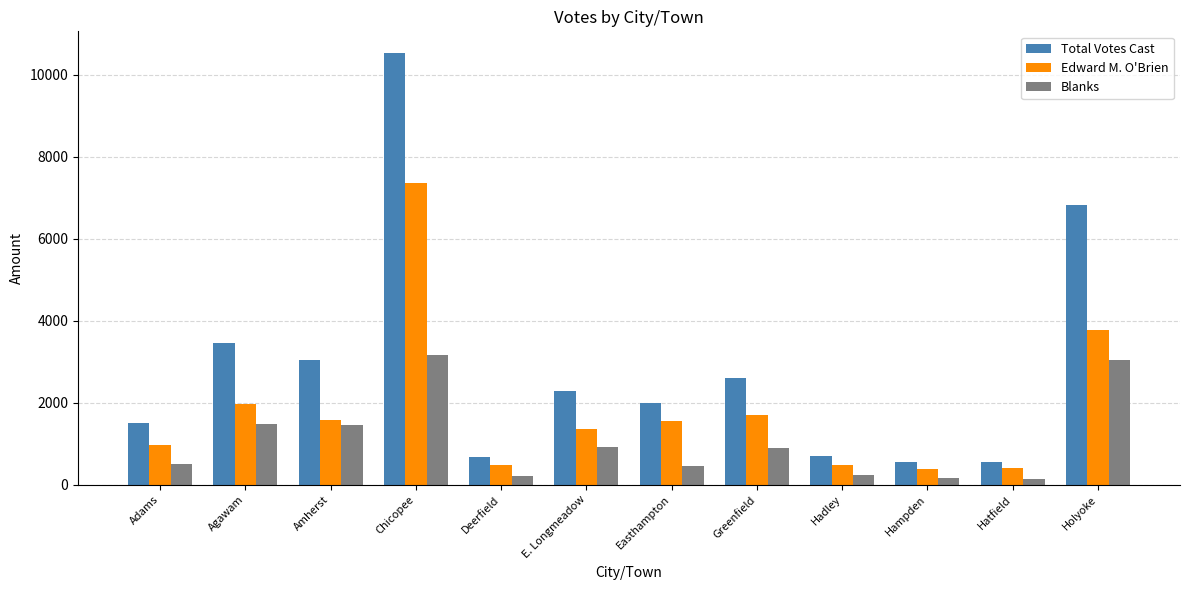

Which series has the largest range (max minus min)?

Total Votes Cast